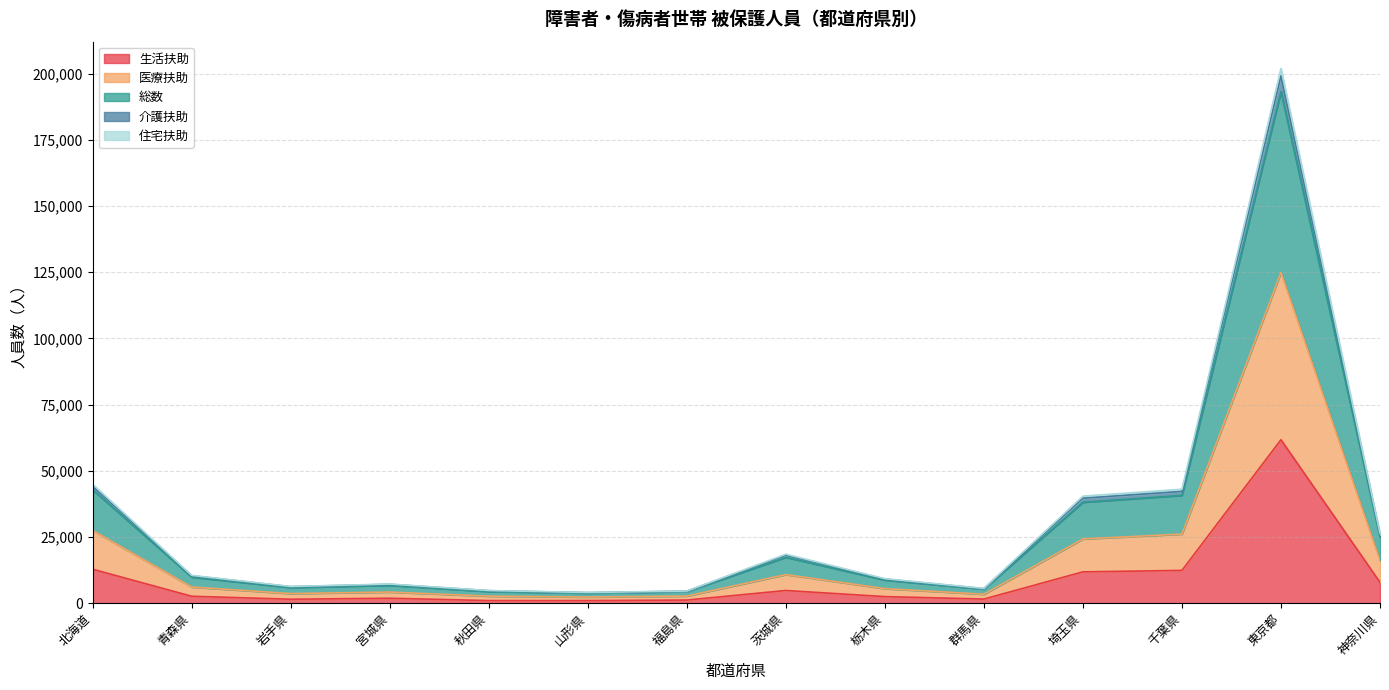

What is the label of the 3rd point from the right?

千葉県